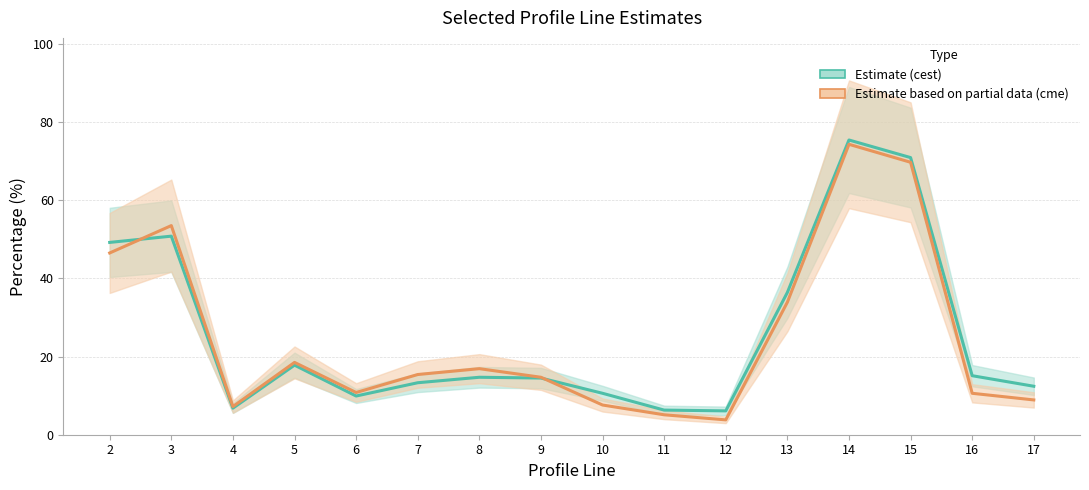

Between 5 and 4, which is larger?

5